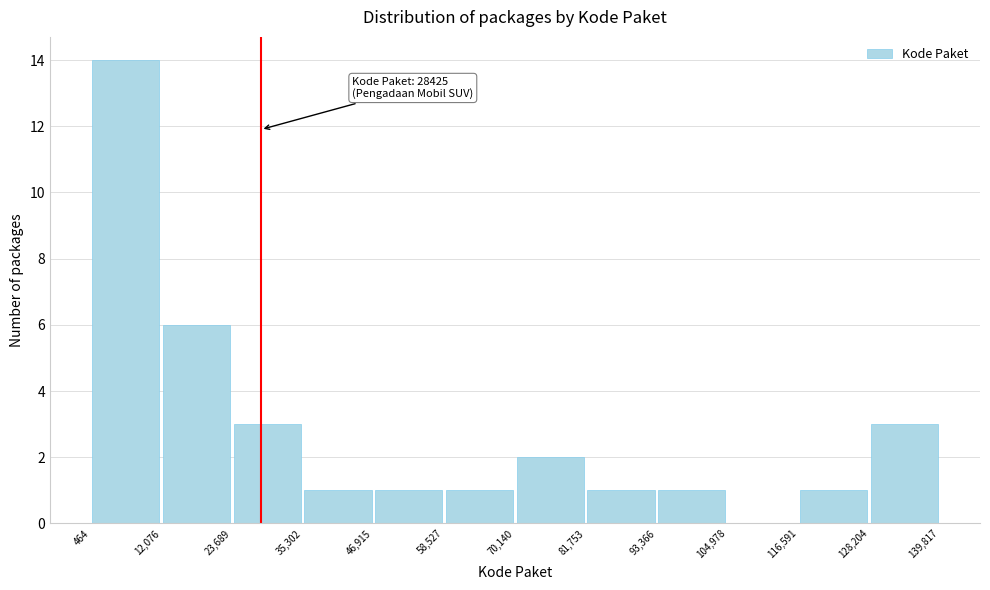

Over which range of the x-axis is the bar tallest?

464 to 12,076